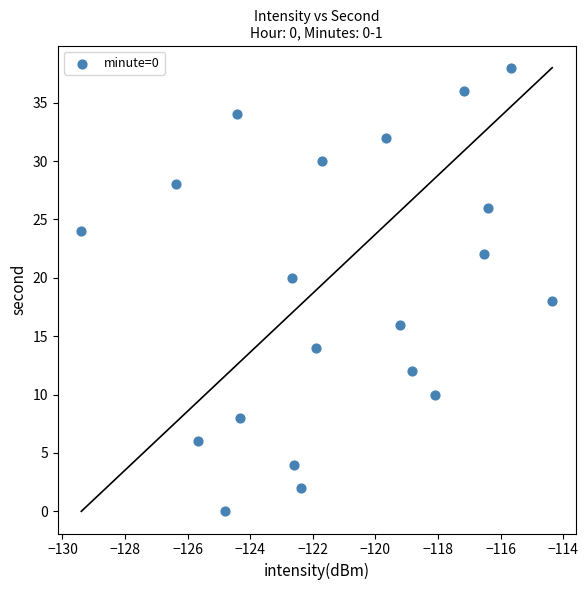

What is the range of Y values (max minus min)?

38